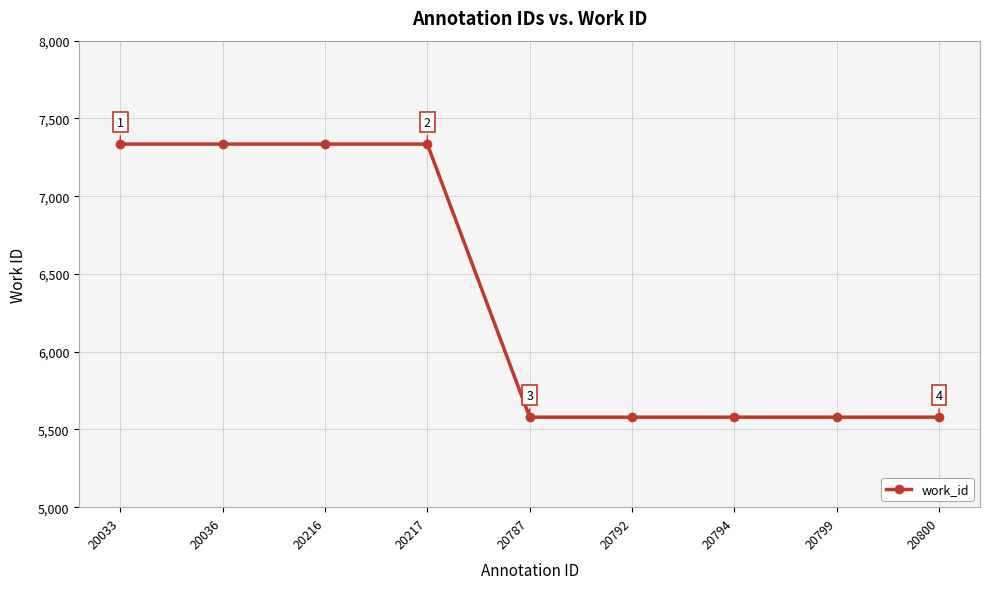

Does the chart have visible grid lines?

Yes